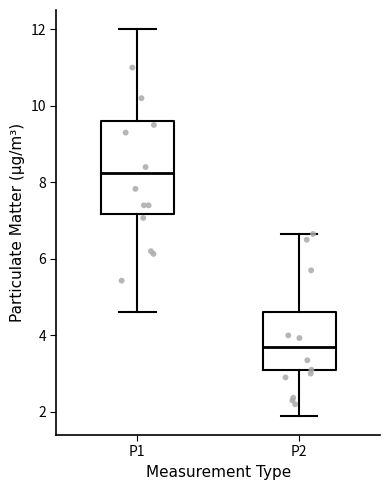

Comparing the boxes themselves (not the whiskers), which one is the tallest?

P1